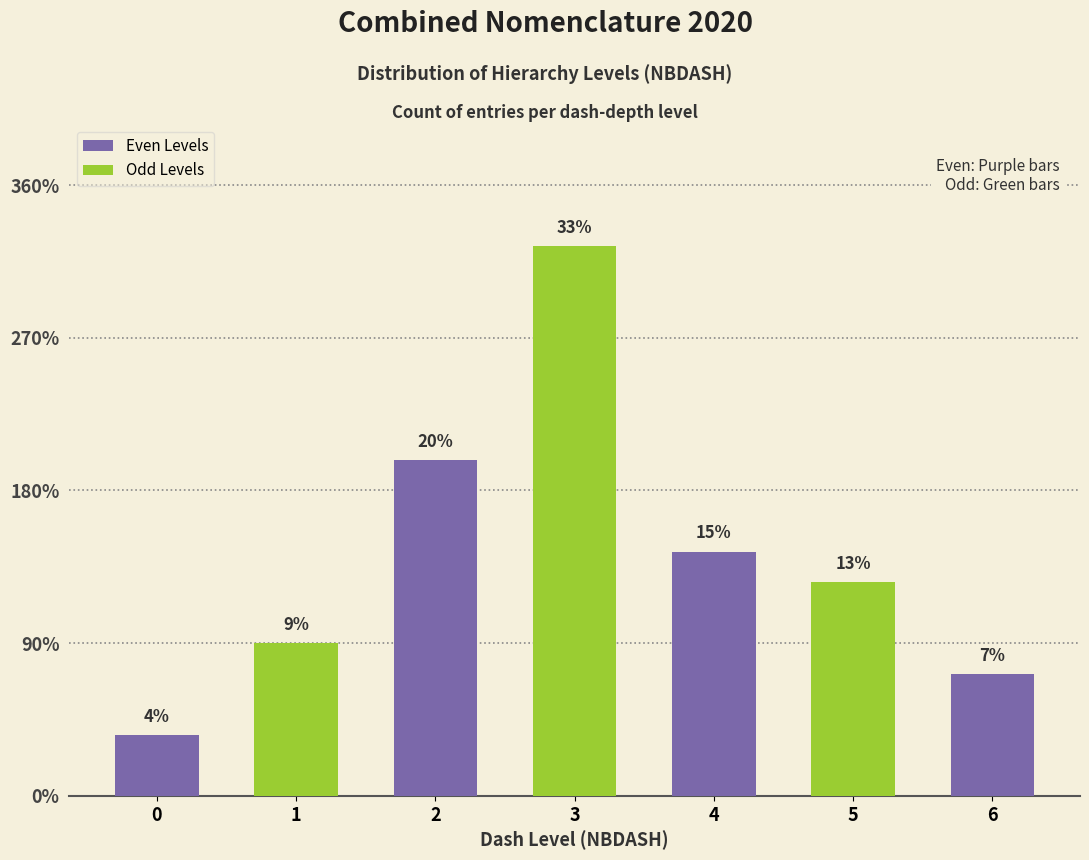

Are the bars horizontal?

No